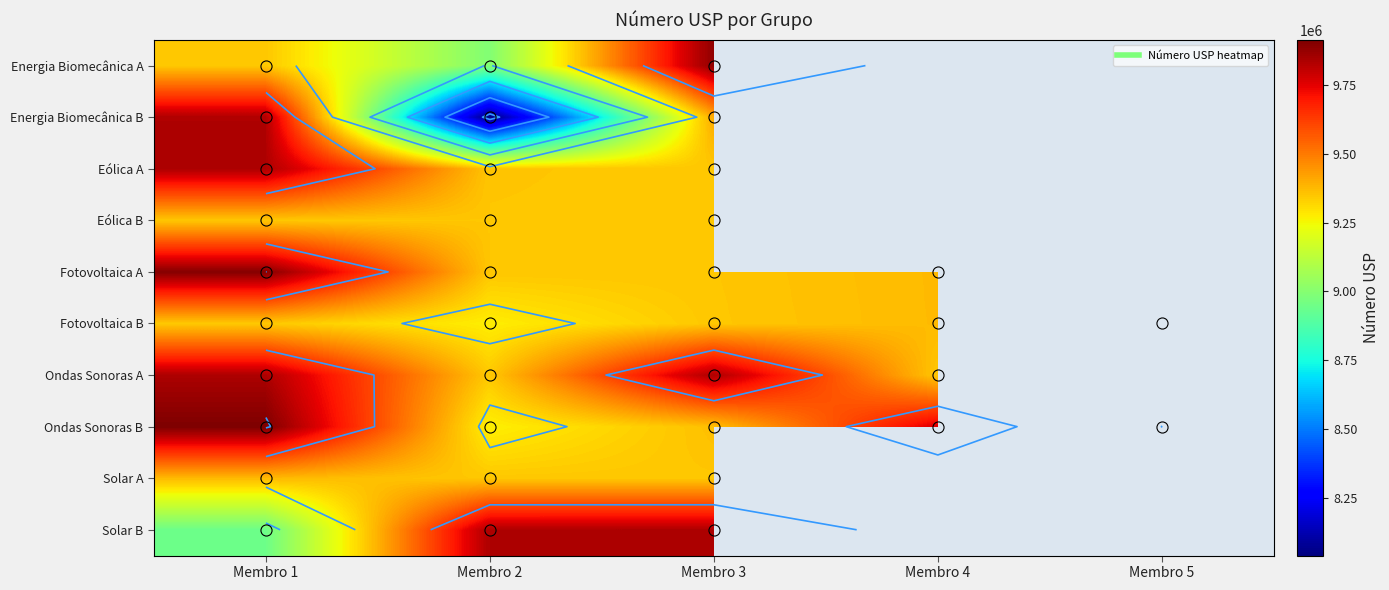

How many data points does each series have?

5